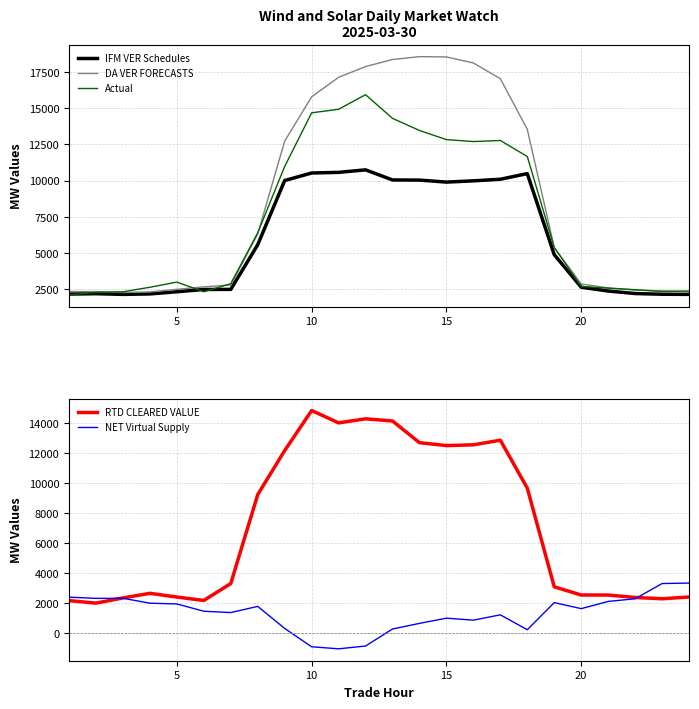

What is the lowest value of the IFM VER Schedules series?

2132.9